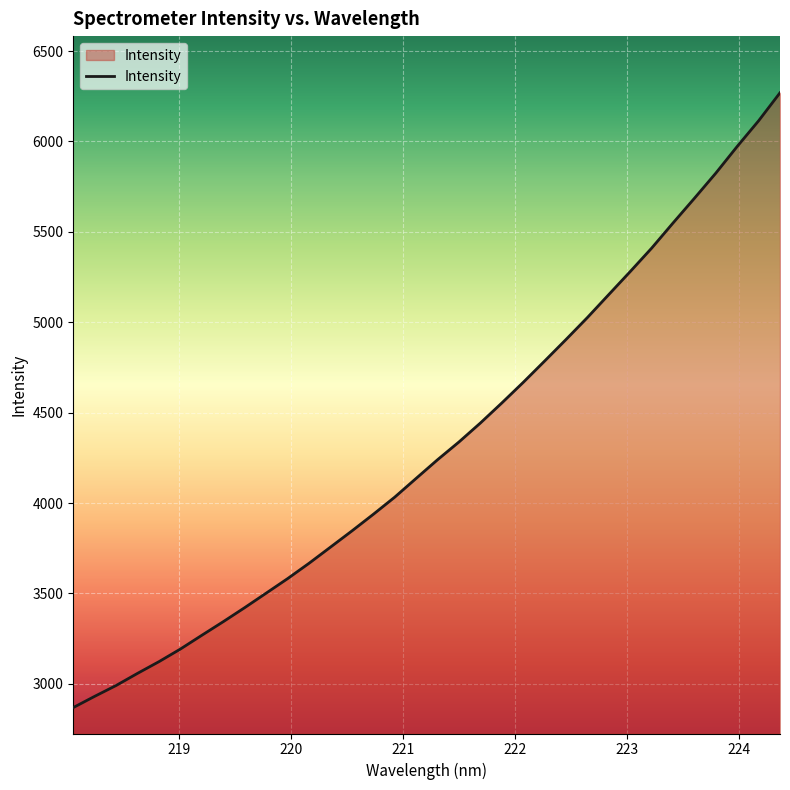

What is the minimum value shown in the chart?

2869.0